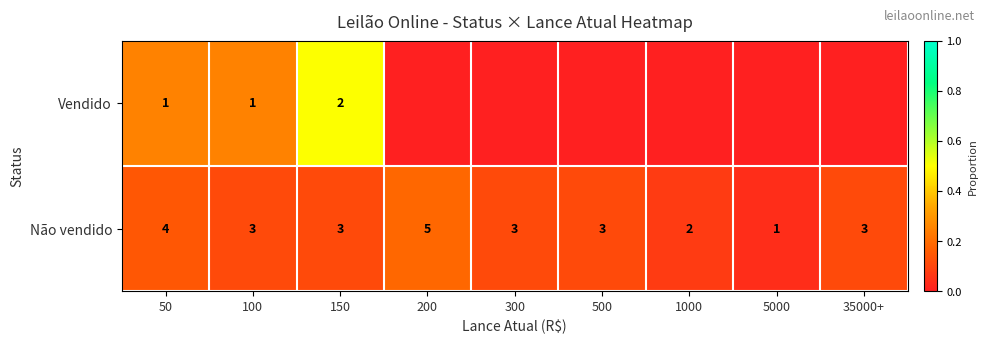

What is the total value across all series at 50?

5